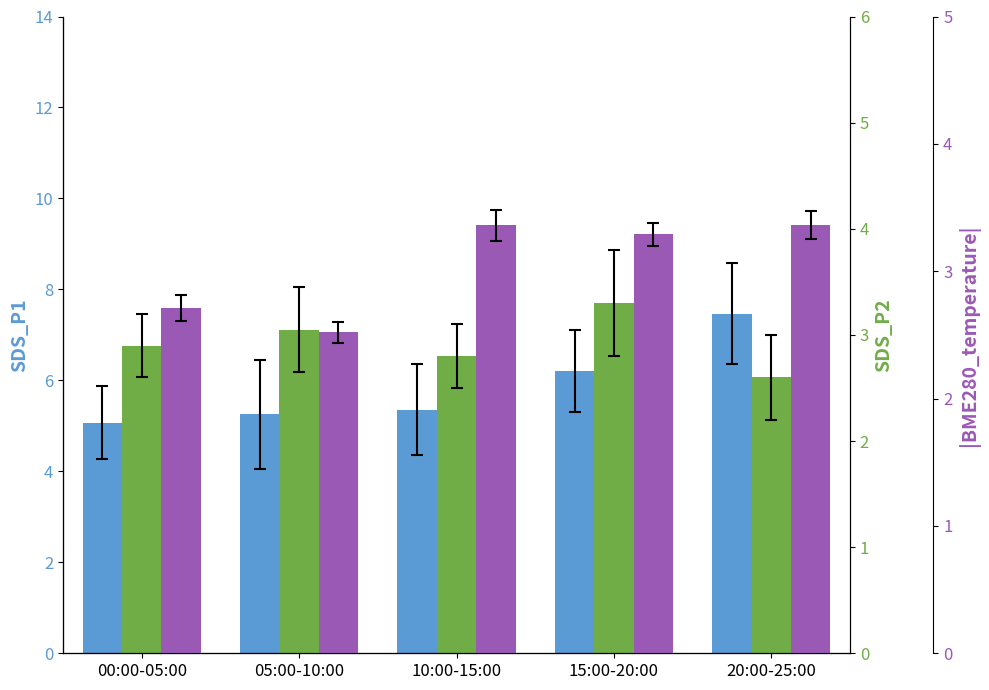

At which label does BME280_temp (abs) reach its minimum?

05:00-10:00